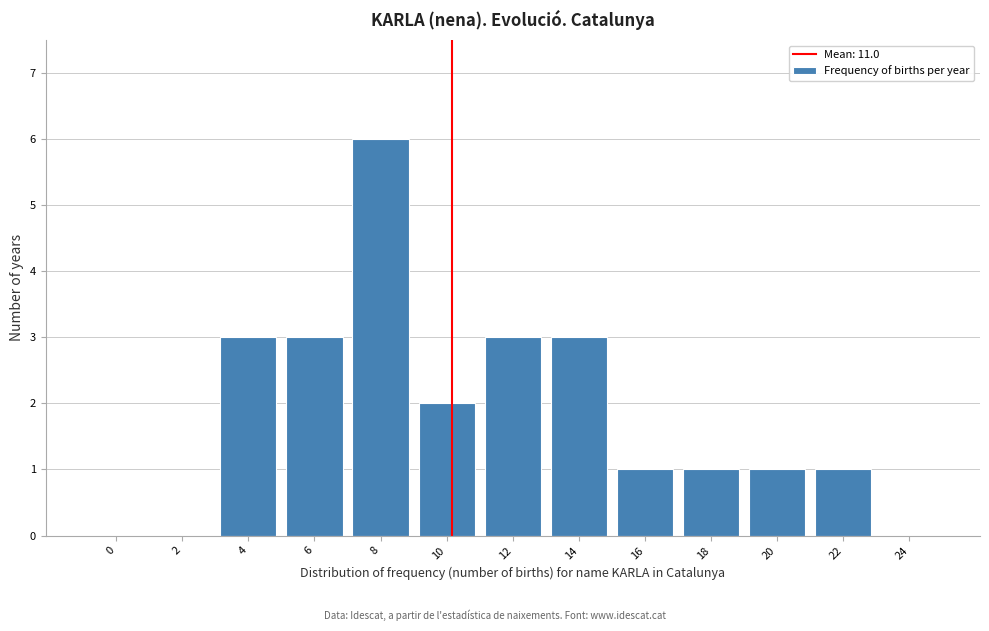

Reading left to right, what are all the values shown in this chart?

0=0	2=0	4=3	6=3	8=6	10=2	12=3	14=3	16=1	18=1	20=1	22=1	24=0